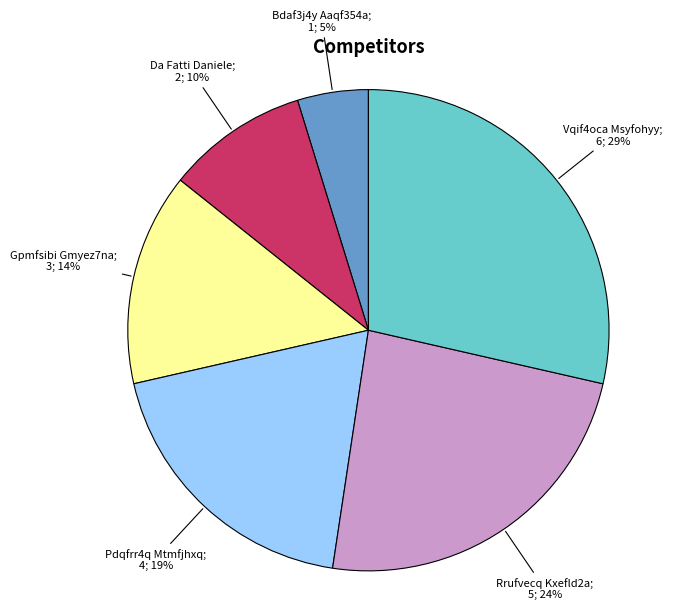

Does any single category account for the majority?

No